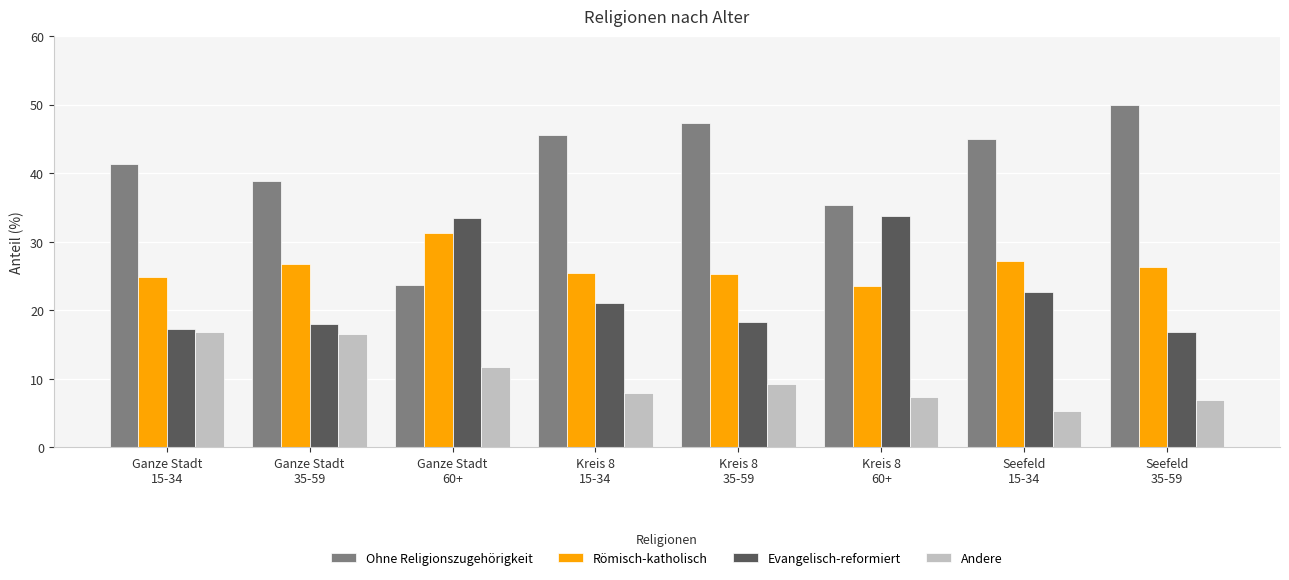

Is it true that Ohne Religionszugehörigkeit equals 35.3 at Kreis 8
60+?

True